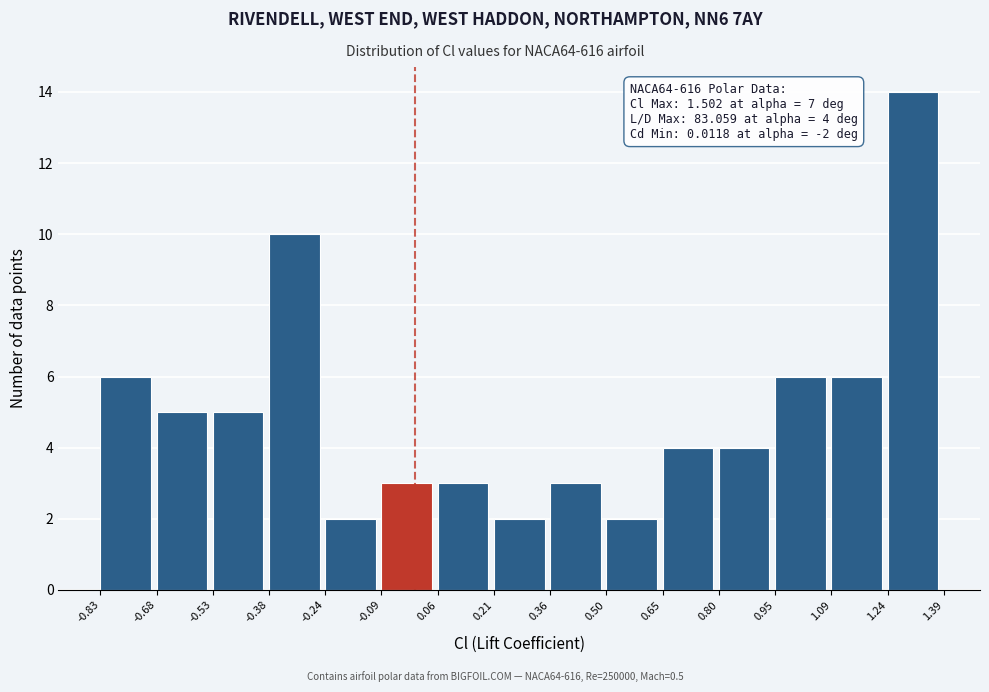

Which range on the x-axis has the tallest bar?

1.24 to 1.39